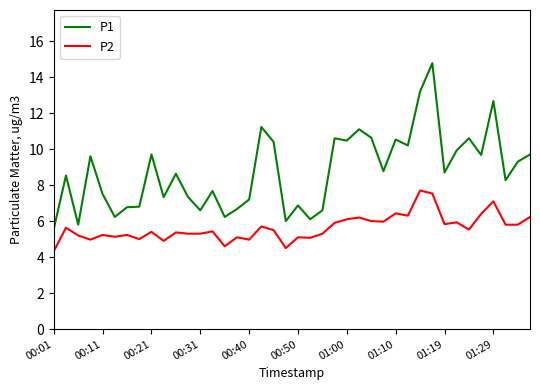

What is the difference between the maximum and minimum values in the P2 series?

3.4